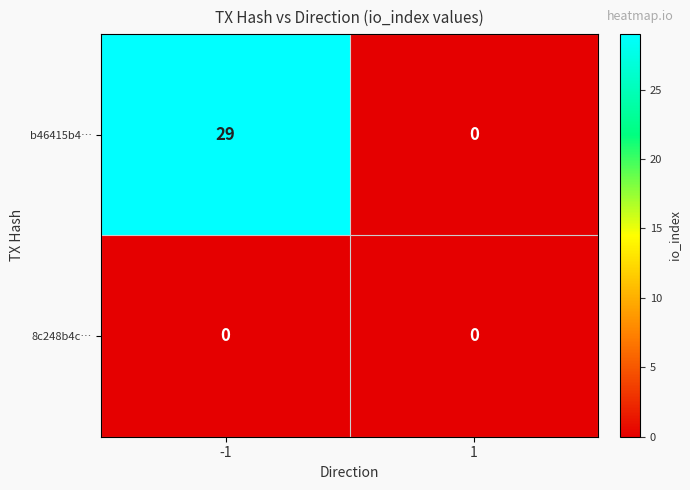

Read the b46415b4… value at -1, to the nearest 5.

30